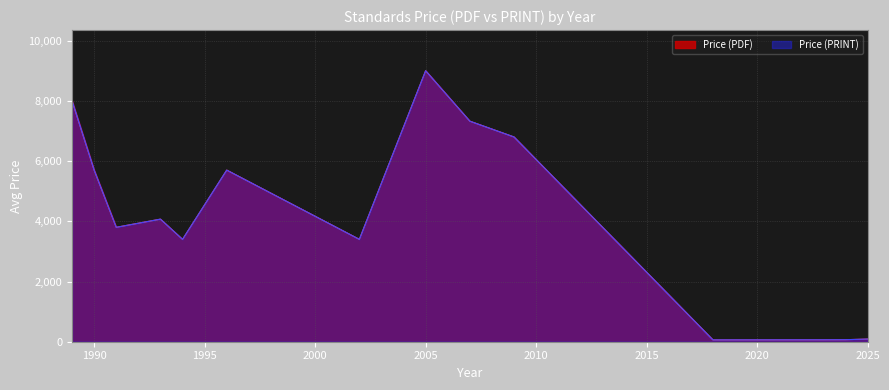

At which category is the sum across all series the highest?

2005